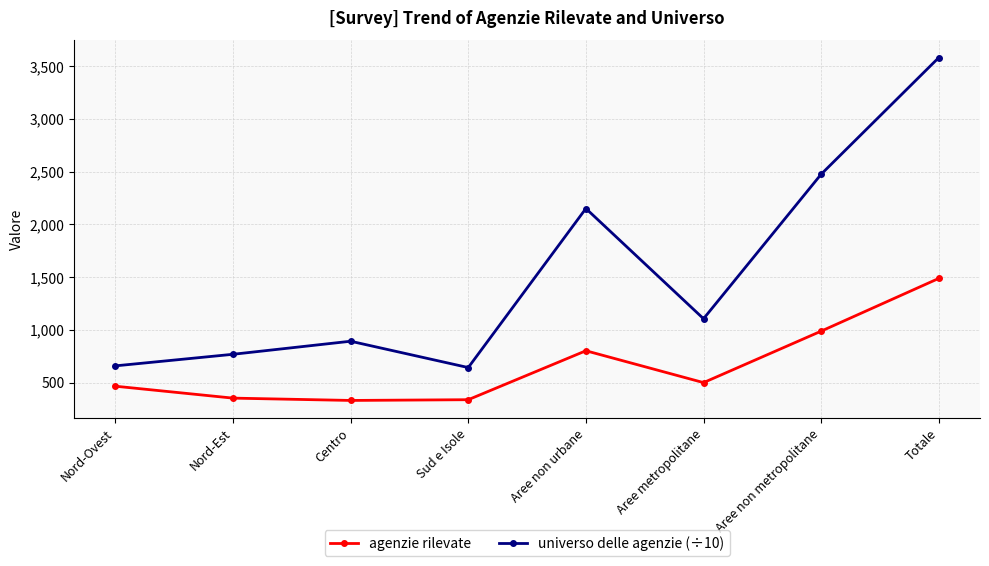

What is the spread (max minus min) of values at Centro?

561.3